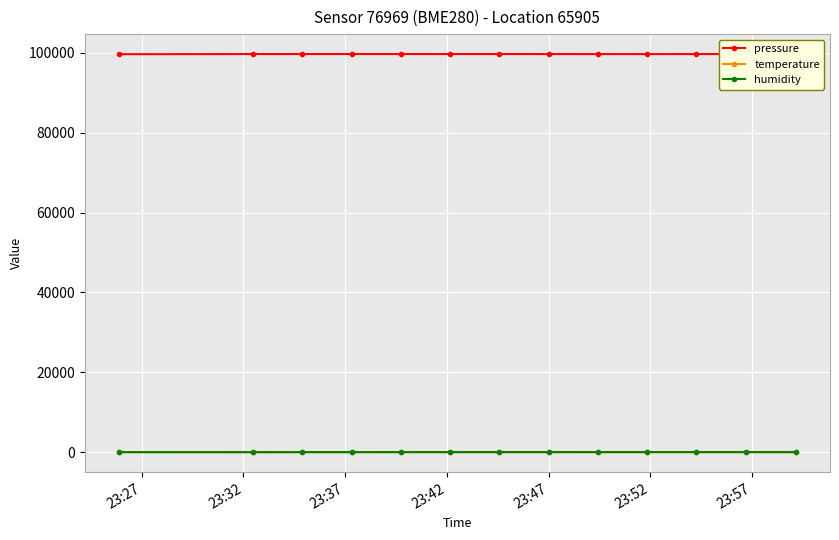

True or false: pressure and humidity cross at least once.

False